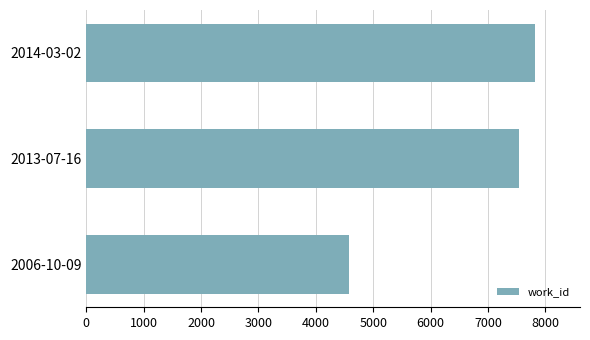

Count the number of data series in this chart.

1